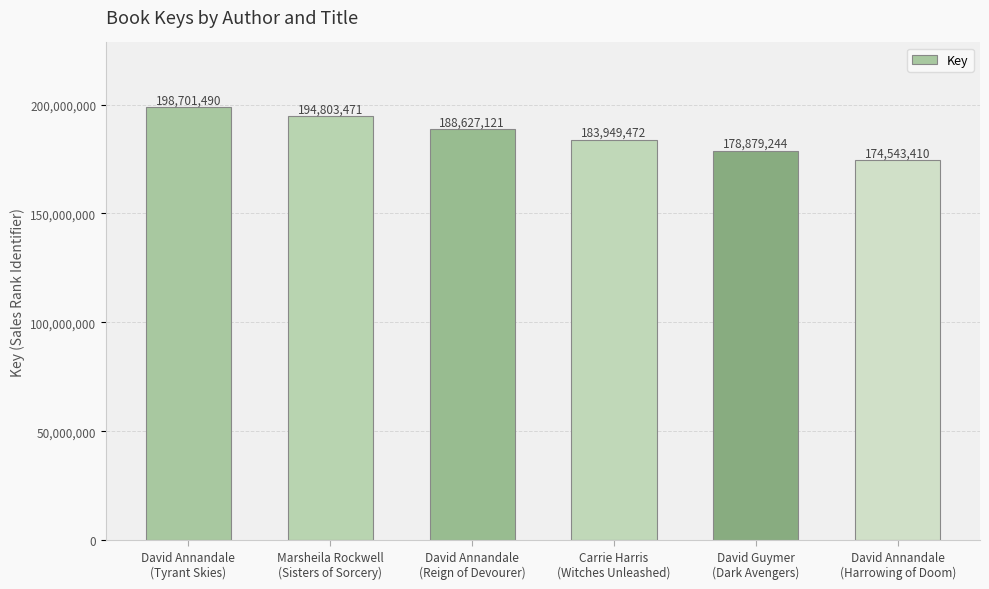

Rank the categories by value from highest to lowest.

David Annandale
(Tyrant Skies), Marsheila Rockwell
(Sisters of Sorcery), David Annandale
(Reign of Devourer), Carrie Harris
(Witches Unleashed), David Guymer
(Dark Avengers), David Annandale
(Harrowing of Doom)